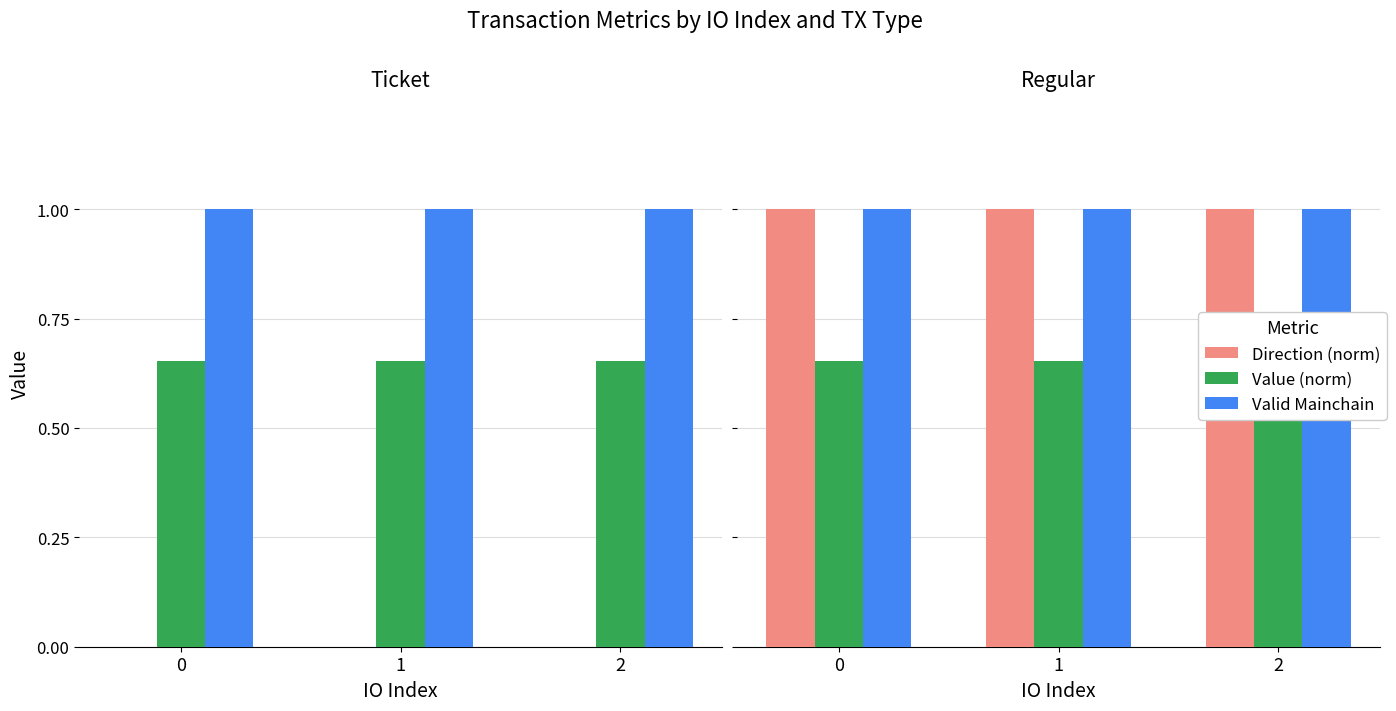

What is the value of the Valid Mainchain bar at the 3rd from the left?

1.0